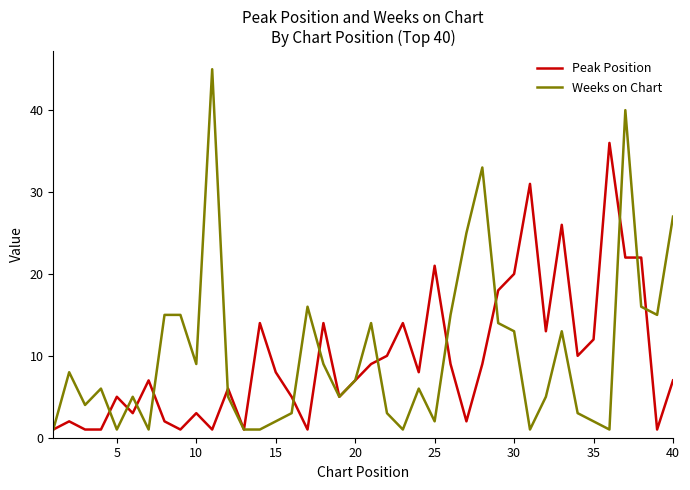

How many series are shown in this chart?

2